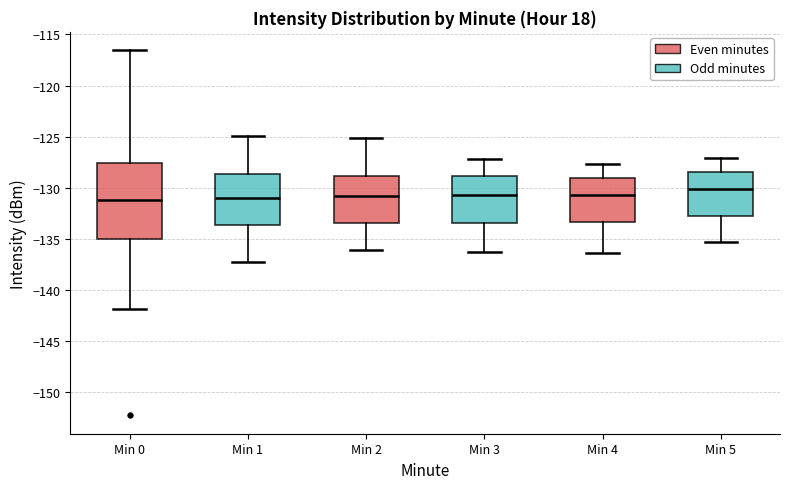

Reading left to right, read every box against the y-axis: the position of its median line, the range the box covers, and the ends of its whiskers. The values are not printed on the chart, so give them approximately, as read against the axis.

Min 0: median -131.0, box -135.0 to -127.5, whiskers -142.0 to -116.5
Min 1: median -131.0, box -133.5 to -128.5, whiskers -137.0 to -125.0
Min 2: median -131.0, box -133.5 to -129.0, whiskers -136.0 to -125.0
Min 3: median -130.5, box -133.5 to -129.0, whiskers -136.5 to -127.0
Min 4: median -130.5, box -133.5 to -129.0, whiskers -136.5 to -127.5
Min 5: median -130.0, box -133.0 to -128.5, whiskers -135.5 to -127.0